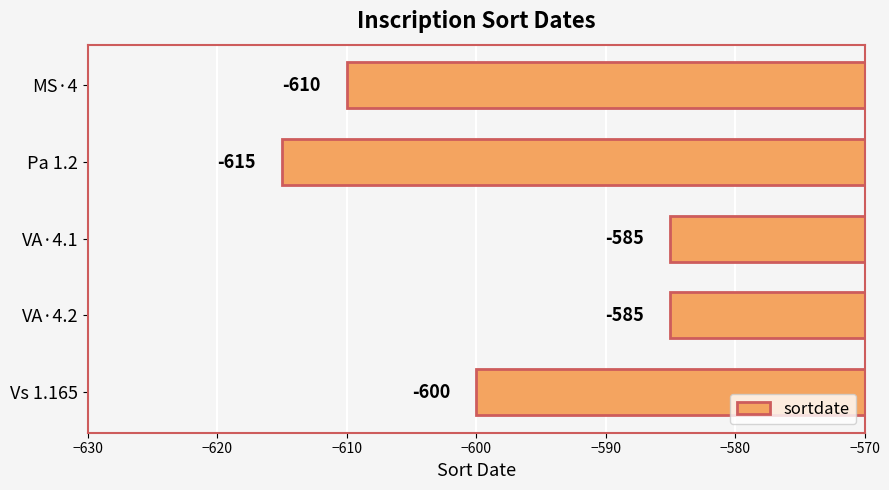

Reading top to bottom, list all the values displayed in this chart.

MS·4=-610	Pa 1.2=-615	VA·4.1=-585	VA·4.2=-585	Vs 1.165=-600